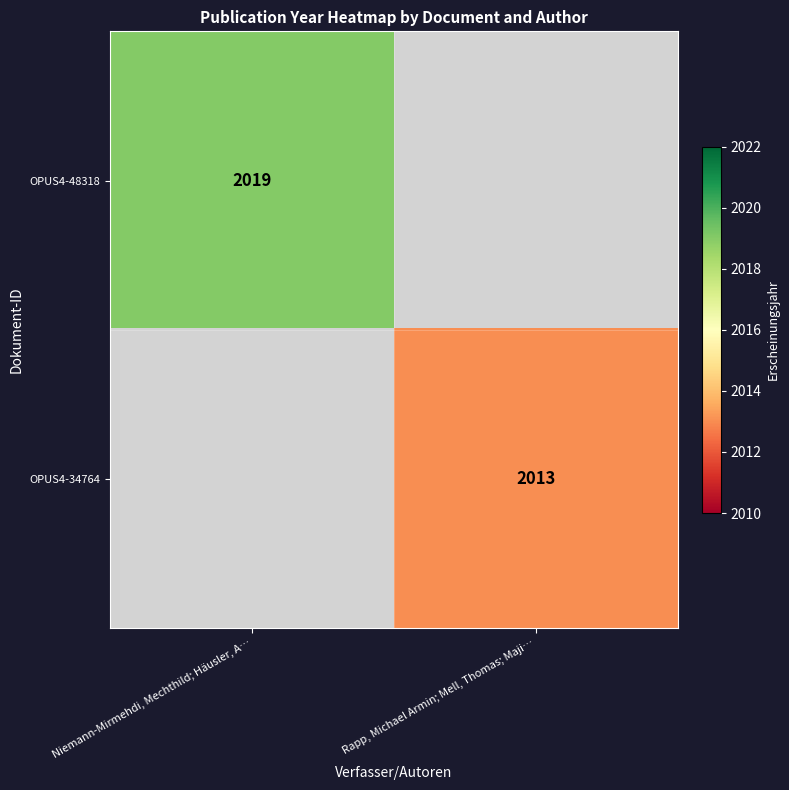

The OPUS4-48318 series shows 3225 at Niemann-Mirmehdi, Mechthild; Häusler, A…. True or false?

False